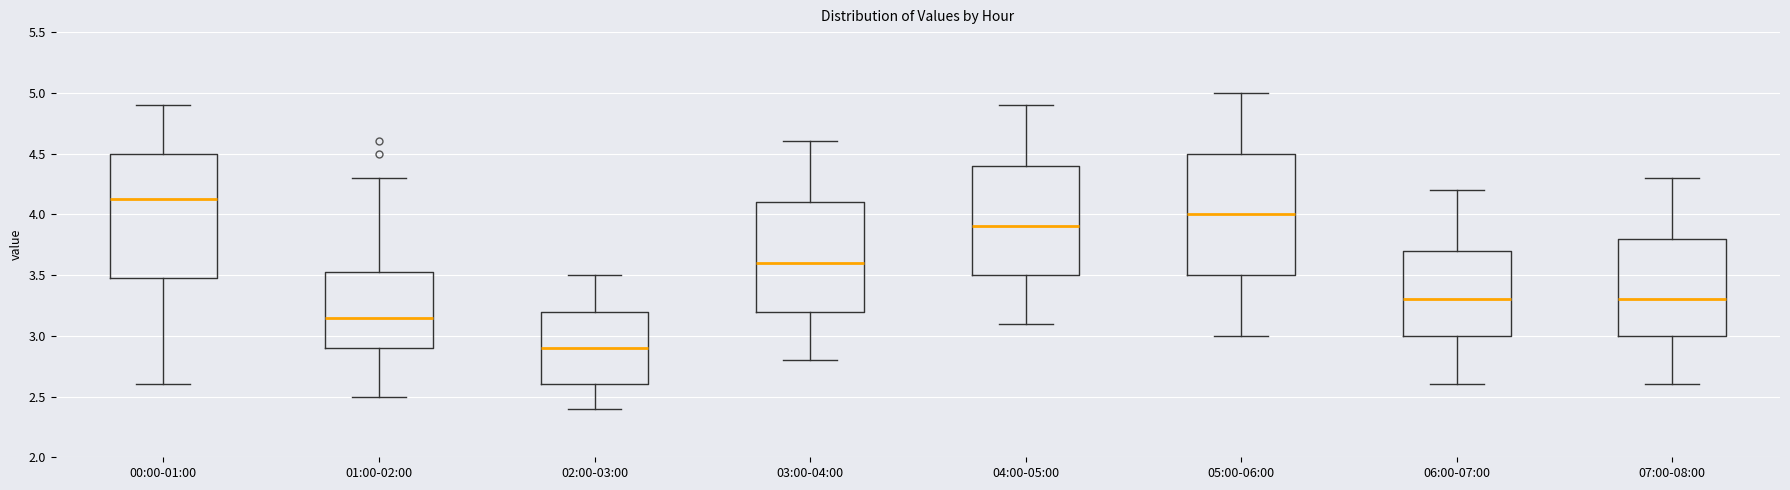

Reading left to right, read every box against the y-axis: the position of its median line, the range the box covers, and the ends of its whiskers. The values are not printed on the chart, so give them approximately, as read against the axis.

00:00-01:00: median 4.15, box 3.50 to 4.50, whiskers 2.60 to 4.90
01:00-02:00: median 3.15, box 2.90 to 3.55, whiskers 2.50 to 4.30
02:00-03:00: median 2.90, box 2.60 to 3.20, whiskers 2.40 to 3.50
03:00-04:00: median 3.60, box 3.20 to 4.10, whiskers 2.80 to 4.60
04:00-05:00: median 3.90, box 3.50 to 4.40, whiskers 3.10 to 4.90
05:00-06:00: median 4.00, box 3.50 to 4.50, whiskers 3.00 to 5.00
06:00-07:00: median 3.30, box 3.00 to 3.70, whiskers 2.60 to 4.20
07:00-08:00: median 3.30, box 3.00 to 3.80, whiskers 2.60 to 4.30